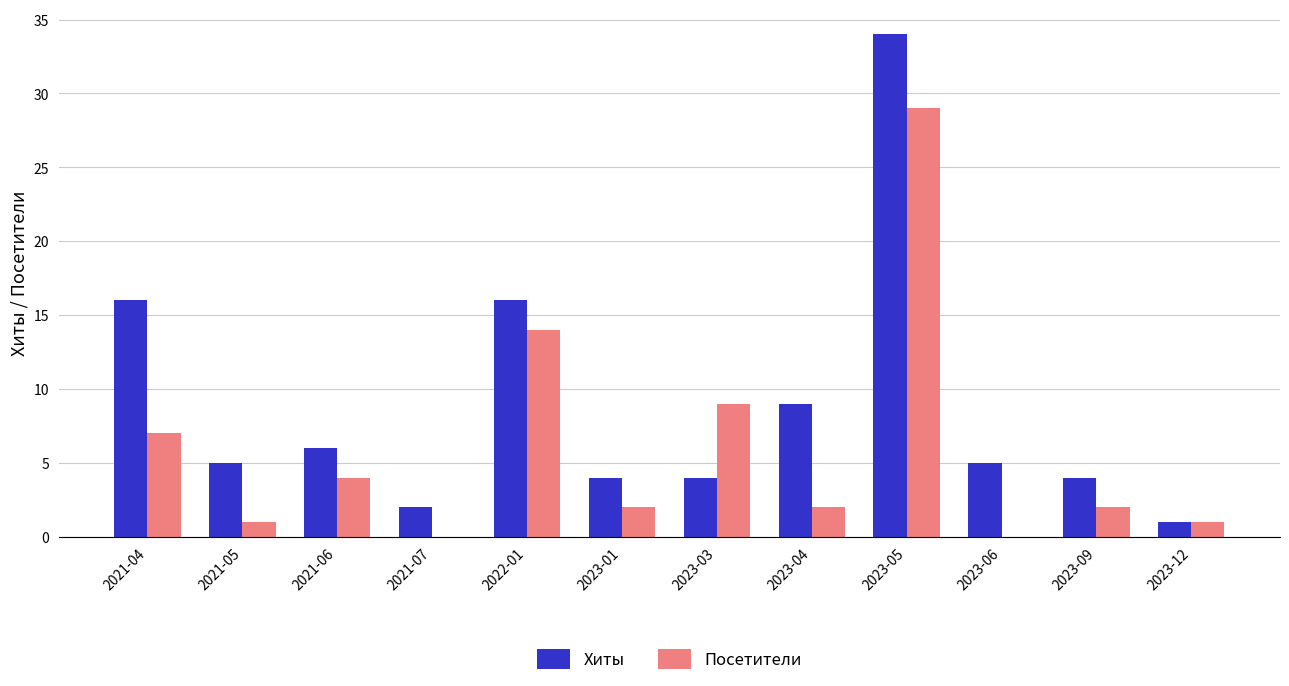

Are the bars horizontal?

No